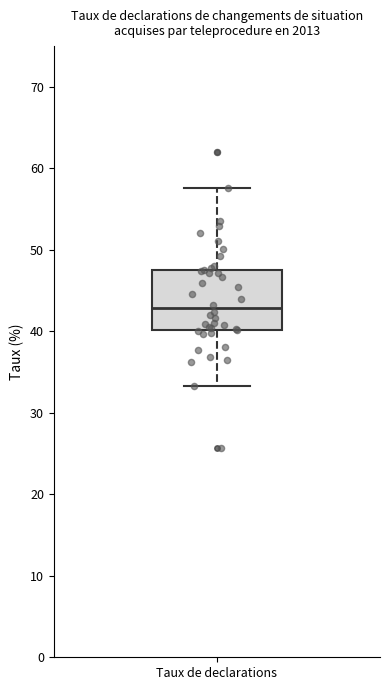

Read this box plot against the y-axis: the position of the median line, the range covered by the box, and the ends of both whiskers. The values are not printed on the chart, so give them approximately, as read against the axis.

median 43, box 40 to 48, whiskers 33 to 58